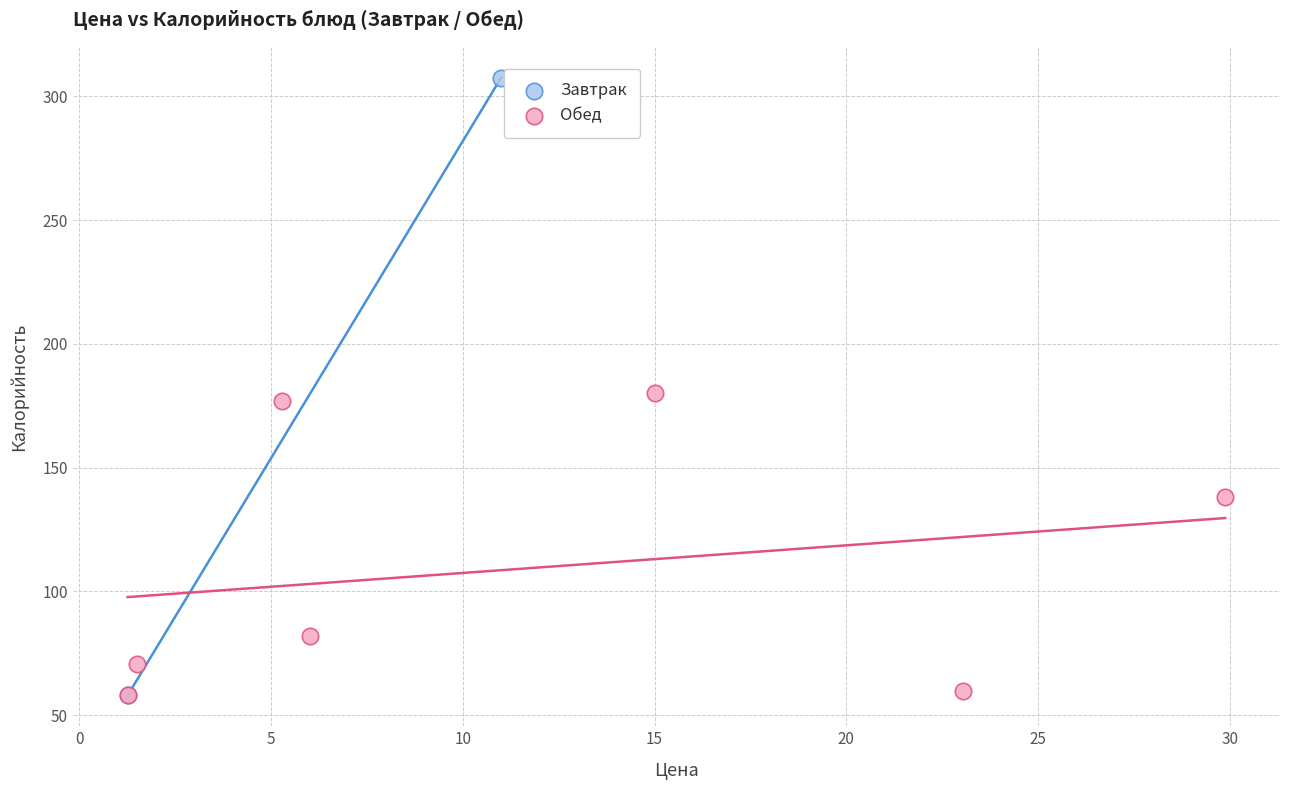

What are all the series names shown in the legend?

Завтрак, Обед